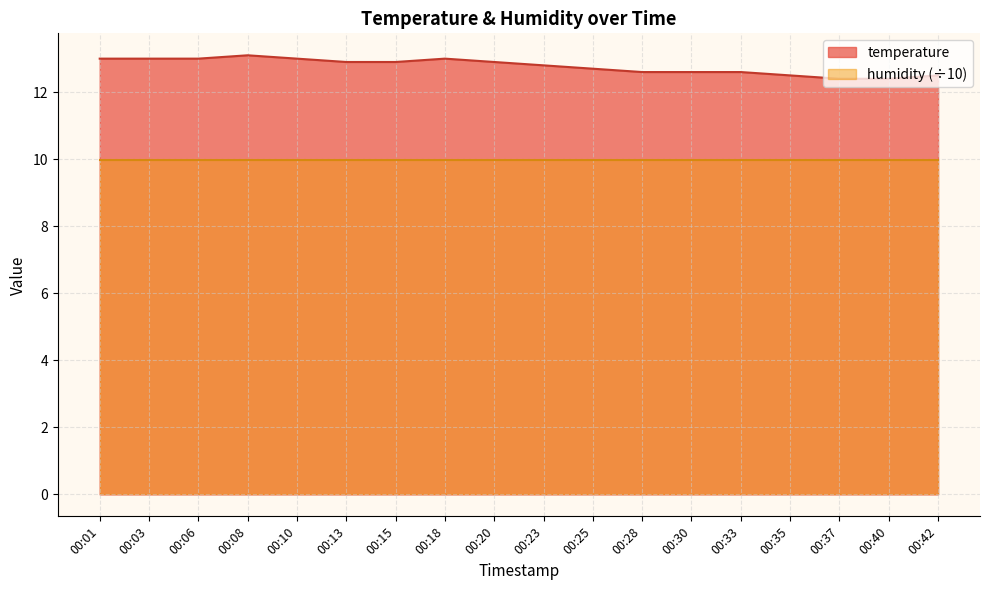

What is the sum of all values?

229.9